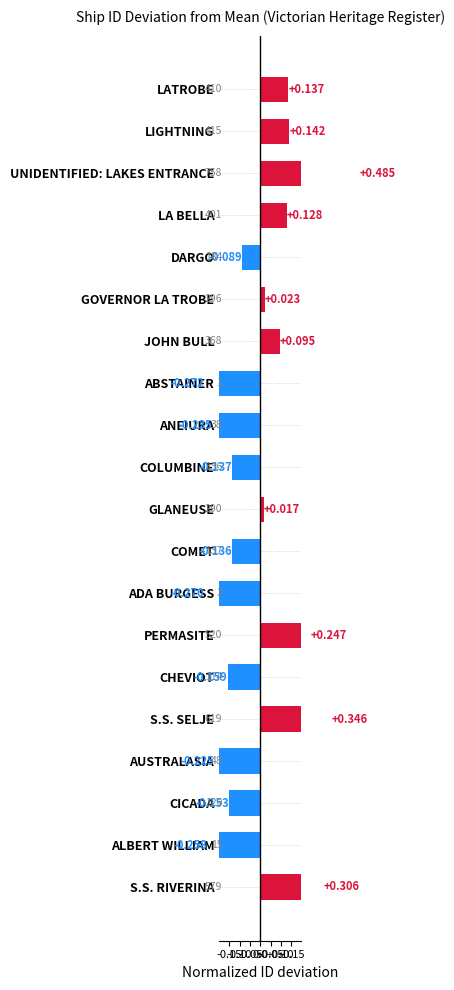

Read the value at ALBERT WILLIAM.

-0.3